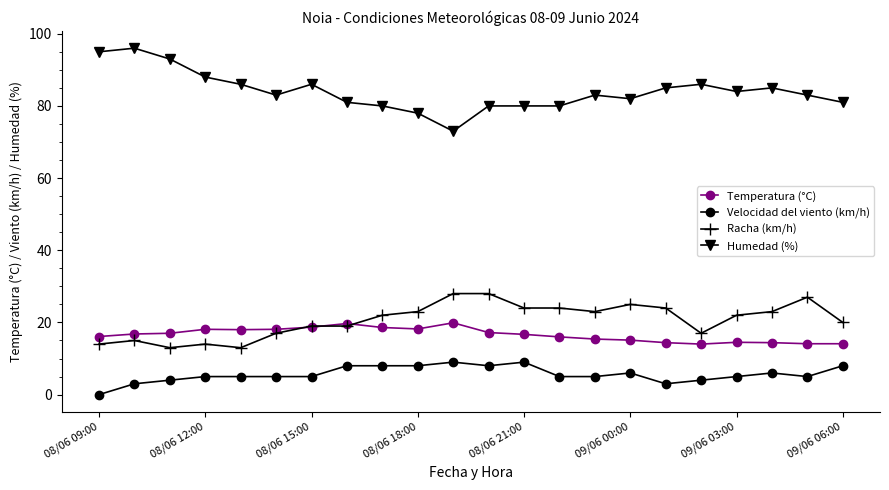

List the series in order of their peak value, highest first.

Humedad (%), Racha (km/h), Temperatura (°C), Velocidad del viento (km/h)